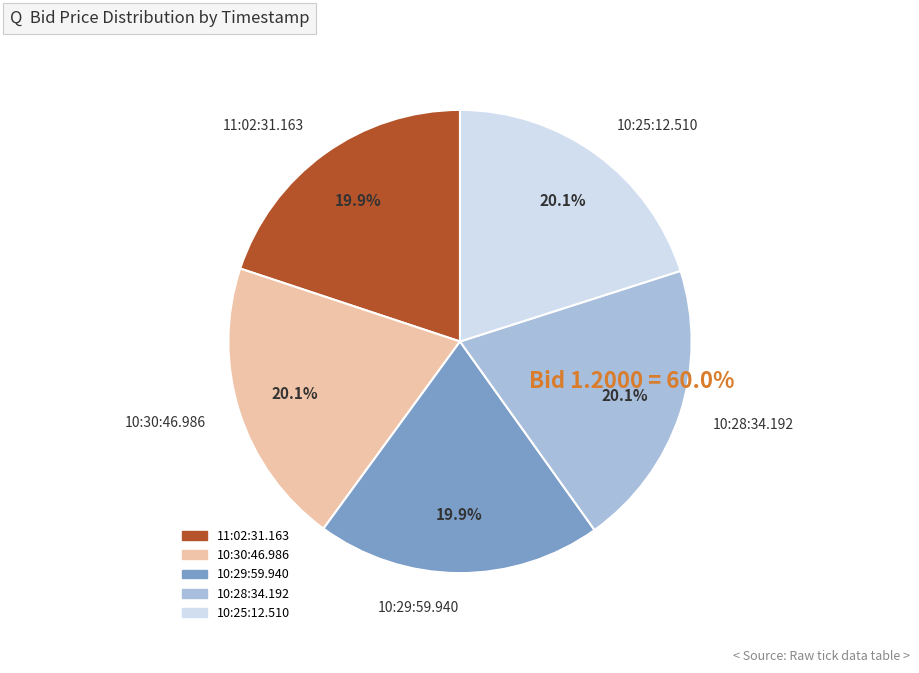

Is it true that 10:30:46.986 is 20% of the pie?

True